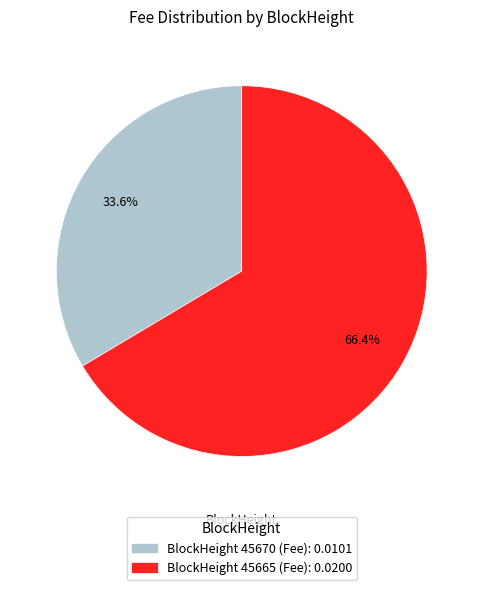

How many slices are in this pie chart?

2